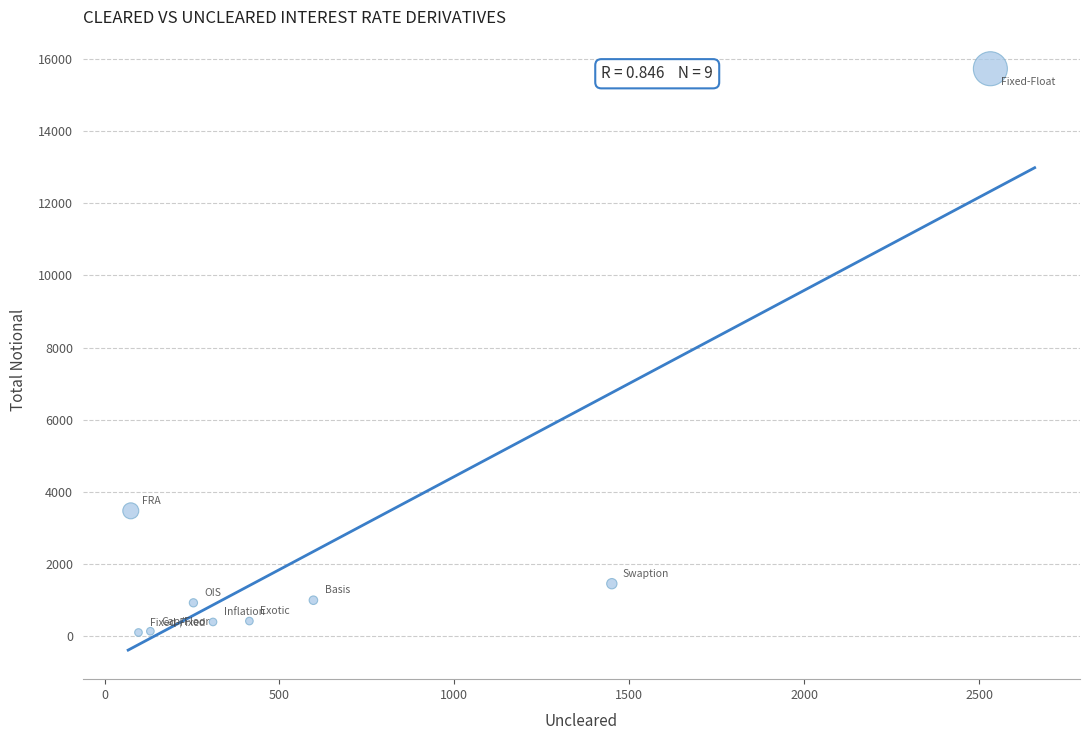

What is the average Y value?

2622